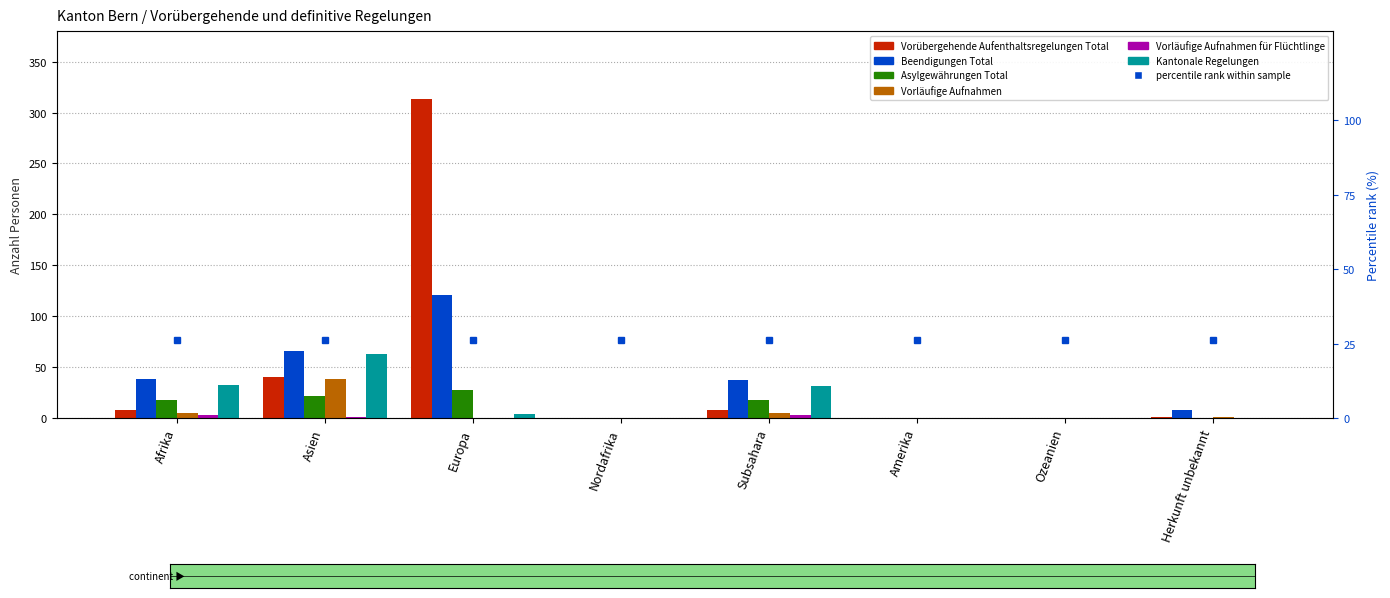

What is the label of the 2nd bar from the left?

Asien